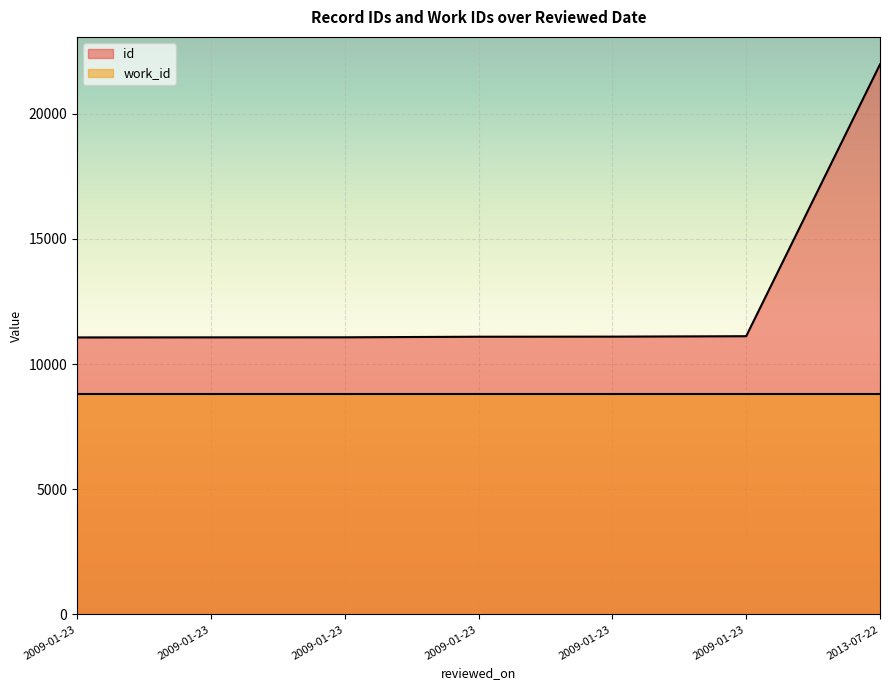

Reading right to left, extract all data points from this chart.

21971	11115	11098	11094	11071	11069	11066